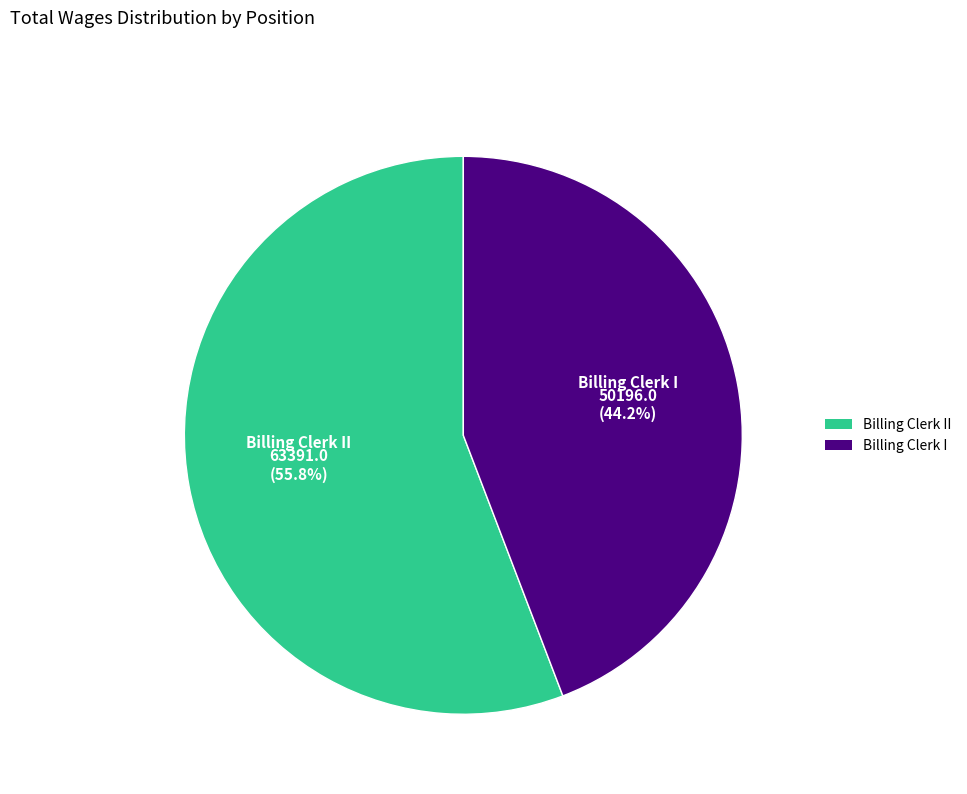

What percentage do Billing Clerk I and Billing Clerk II together represent?

100.0%